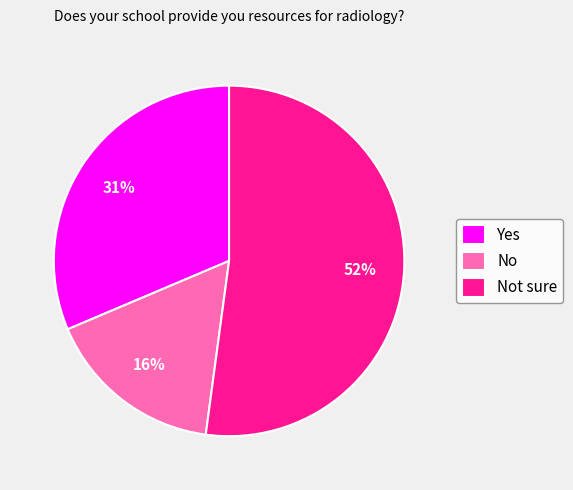

To the nearest percent, what is the difference between the largest and smallest slice percentages?

36%